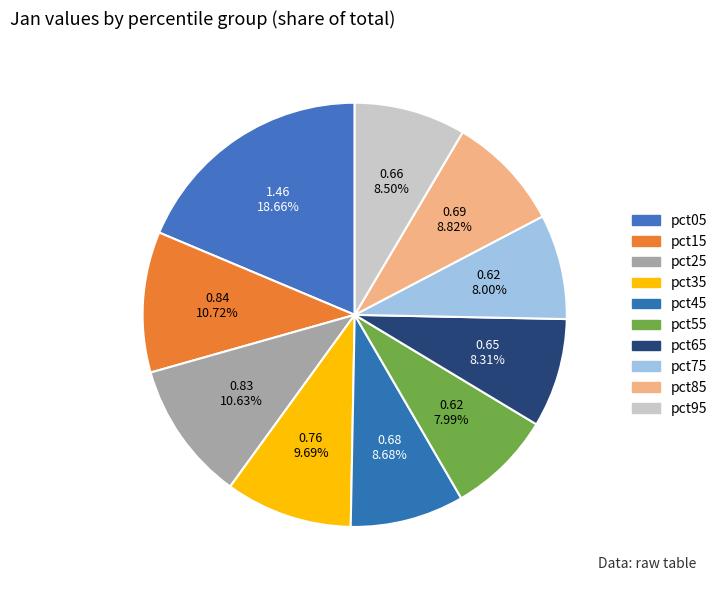

Rank the categories by value from highest to lowest.

pct05, pct15, pct25, pct35, pct85, pct45, pct95, pct65, pct75, pct55